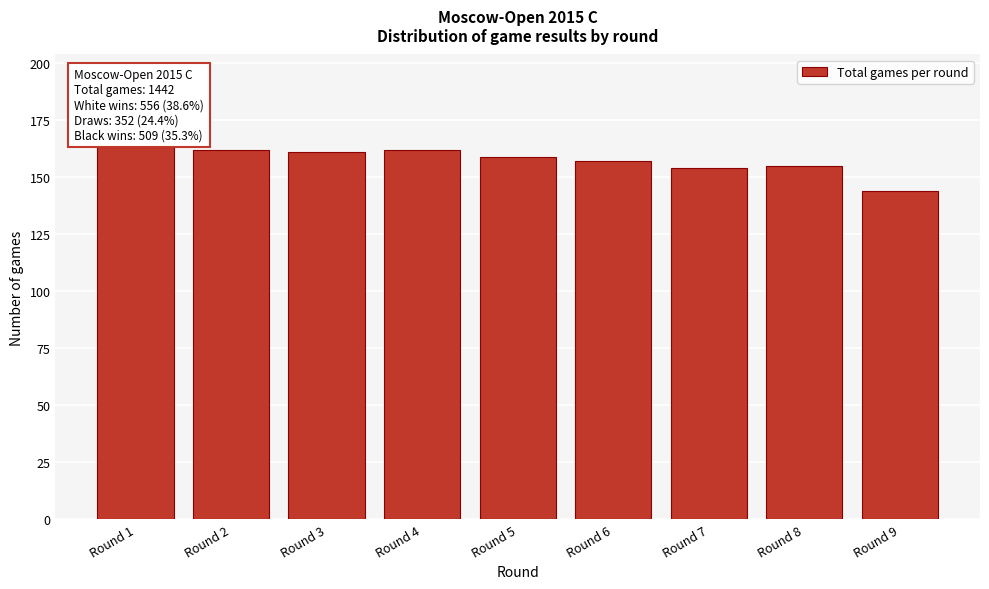

Reading left to right, list all the values displayed in this chart.

Round 1=163	Round 2=162	Round 3=161	Round 4=162	Round 5=159	Round 6=157	Round 7=154	Round 8=155	Round 9=144